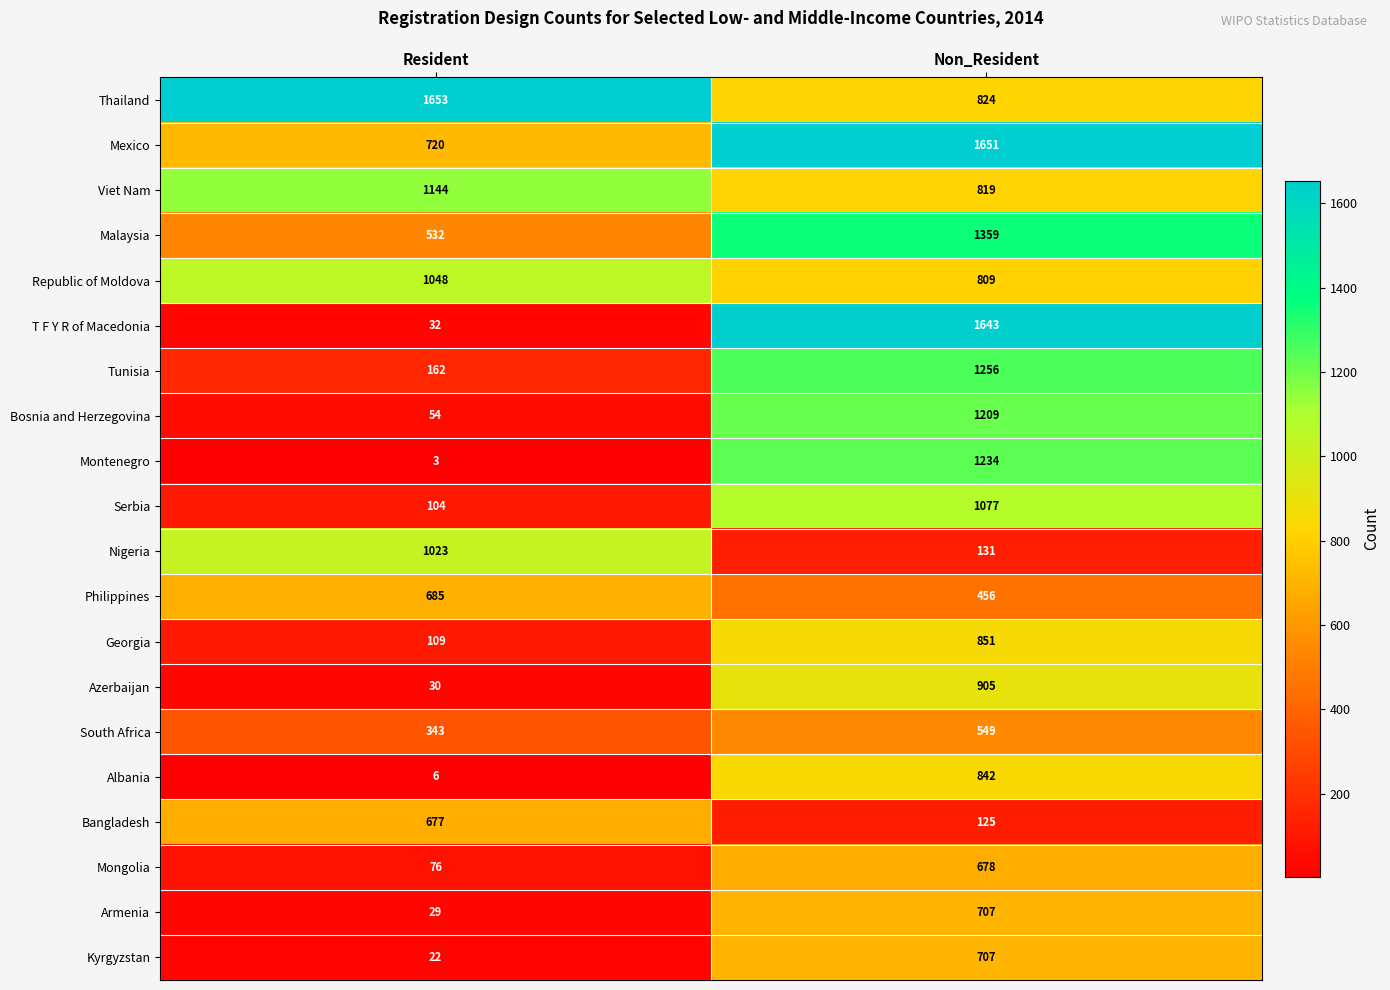

At Resident, list the series in order from smallest to largest.

Montenegro, Albania, Kyrgyzstan, Armenia, Azerbaijan, T F Y R of Macedonia, Bosnia and Herzegovina, Mongolia, Serbia, Georgia, Tunisia, South Africa, Malaysia, Bangladesh, Philippines, Mexico, Nigeria, Republic of Moldova, Viet Nam, Thailand